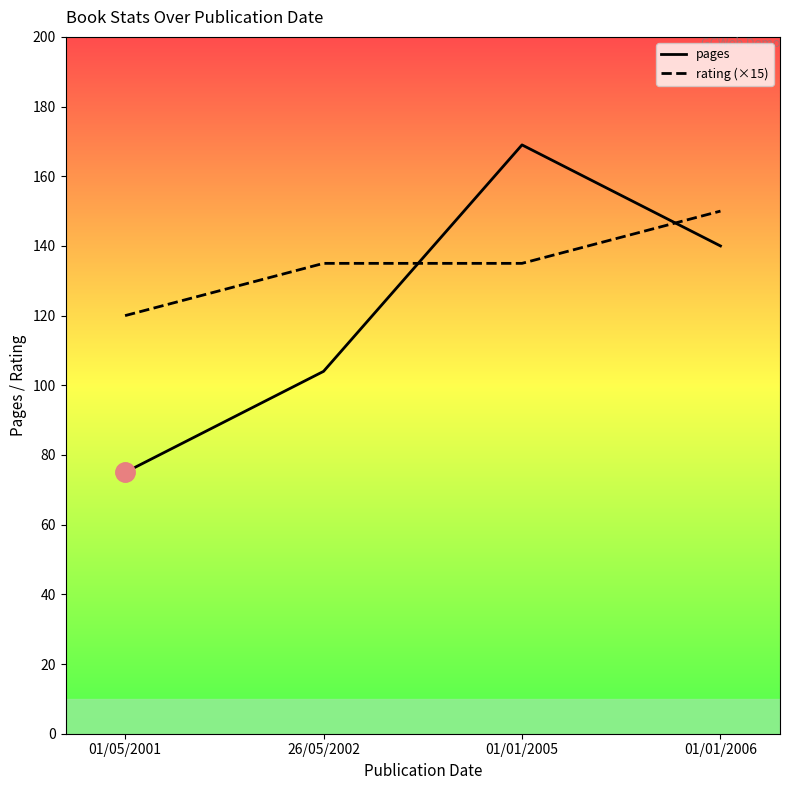

Which series changed the most between 01/05/2001 and 01/01/2005?

pages